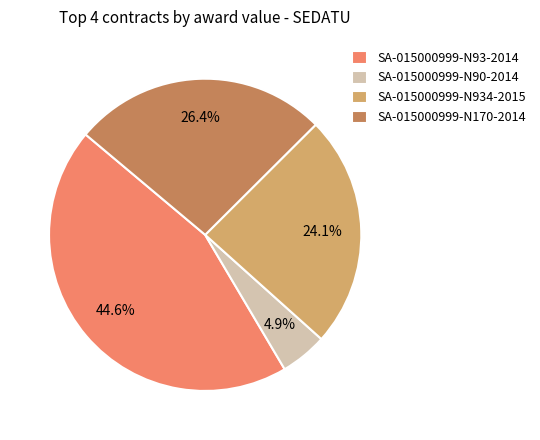

What is the largest slice in the pie chart?

SA-015000999-N93-2014